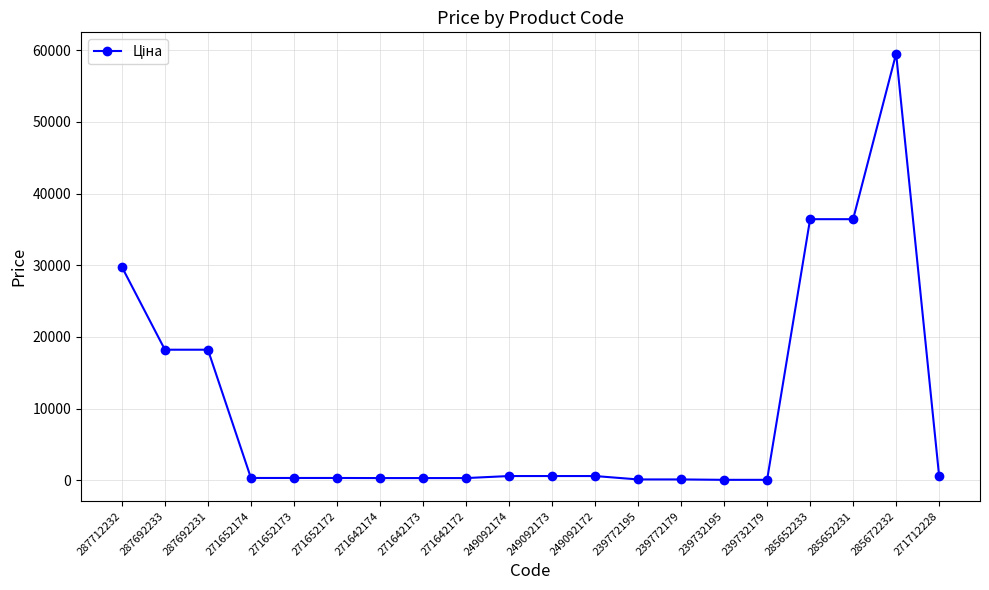

How many lines are shown in the chart?

1